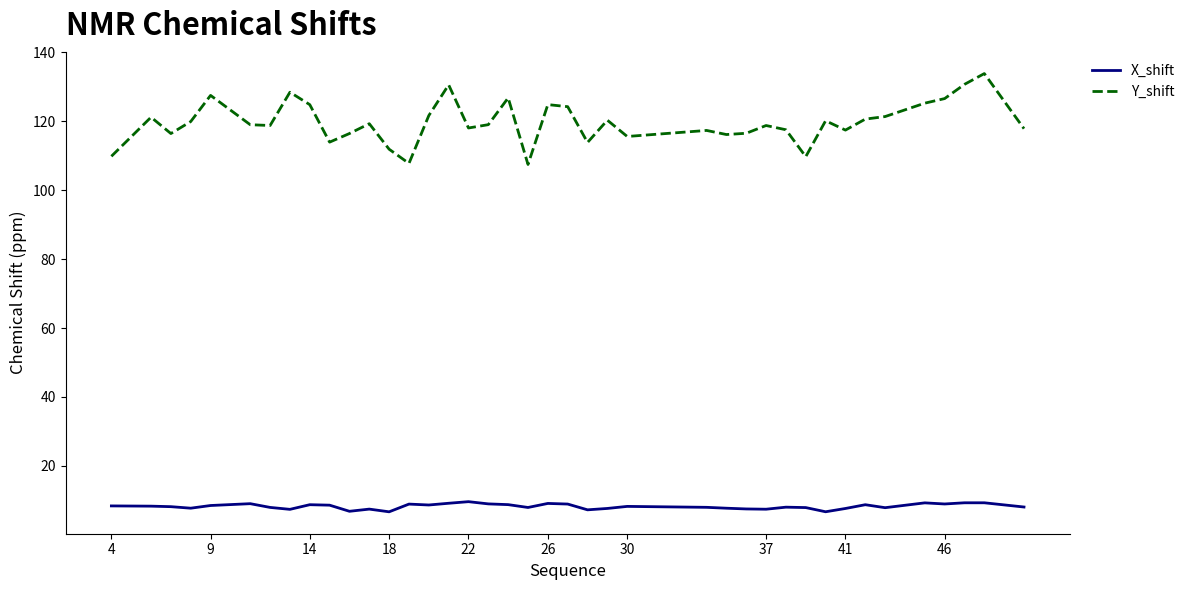

Which series has the widest spread of values?

Y_shift